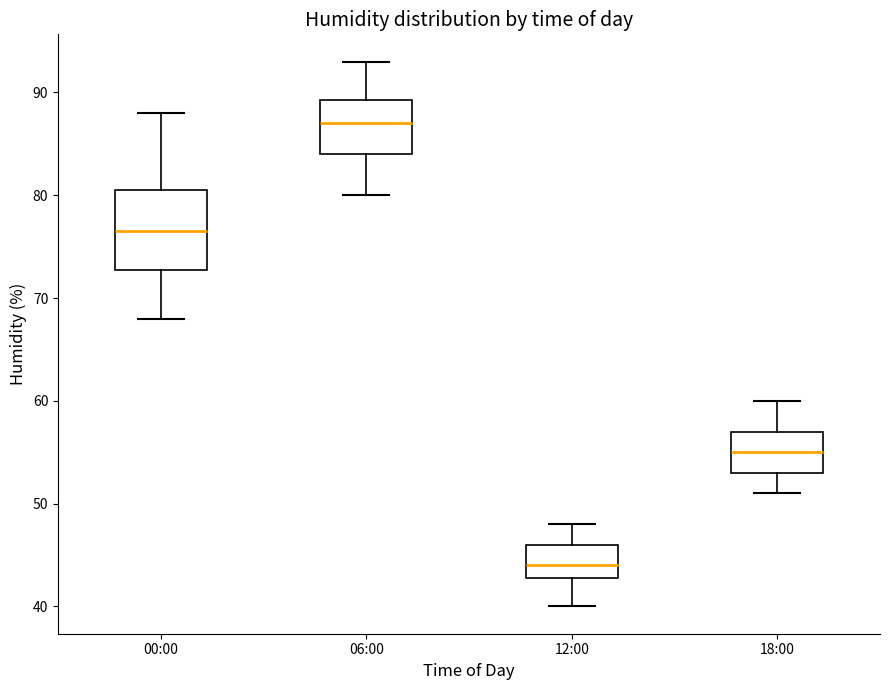

Which box's median line is the lowest?

12:00